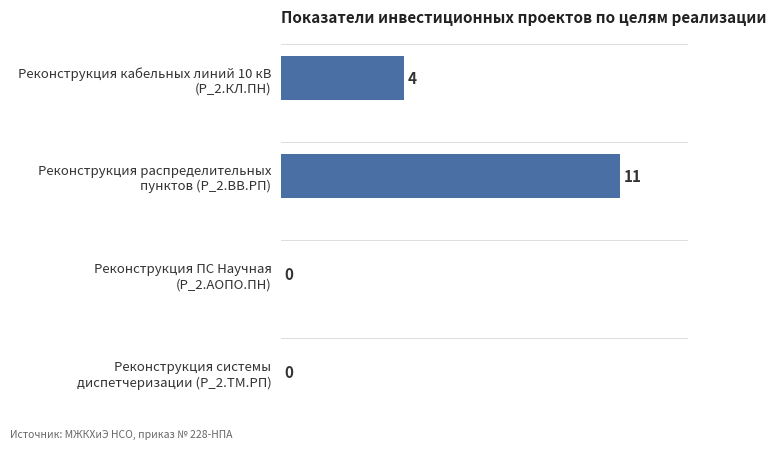

How many values are between 0 and 100?

4